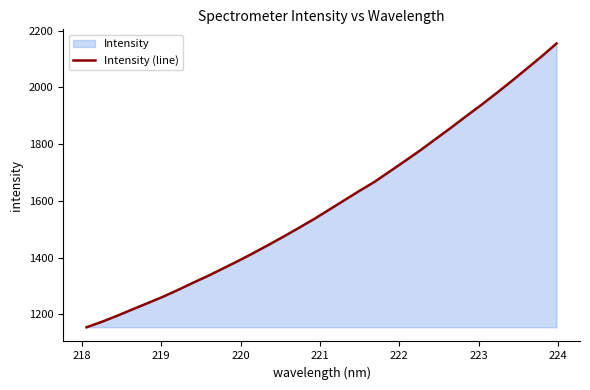

What is the smallest value displayed?

1155.0